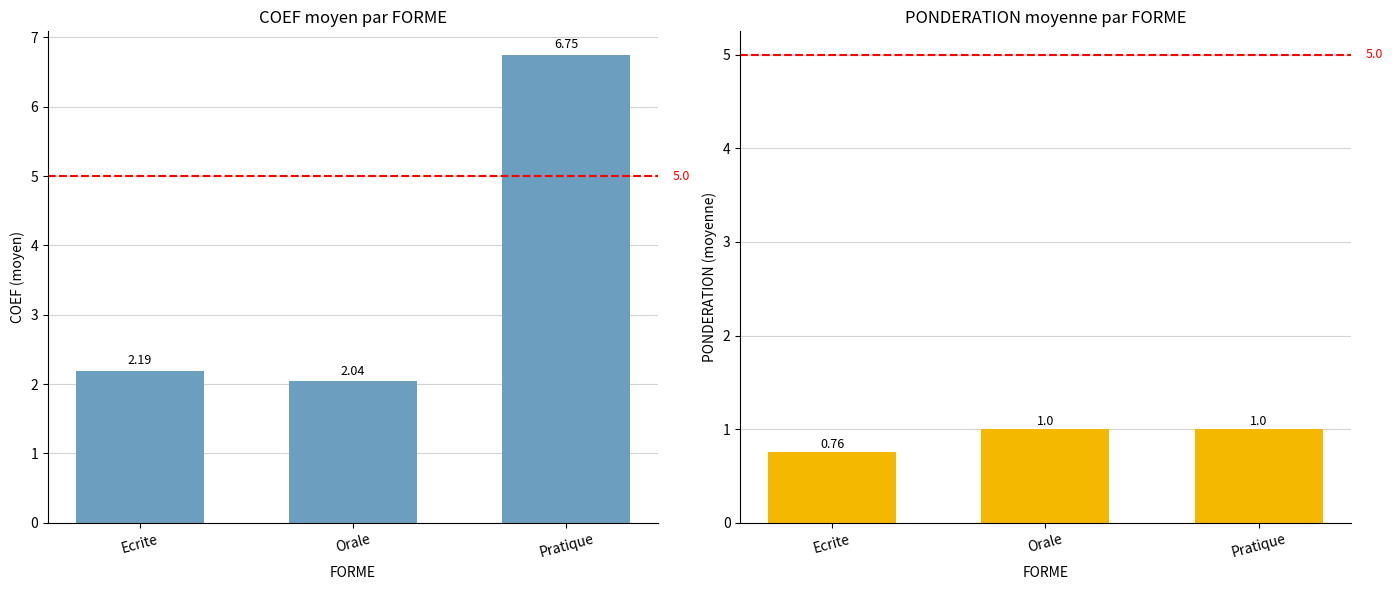

Read the PONDERATION moyenne value at Ecrite.

0.8